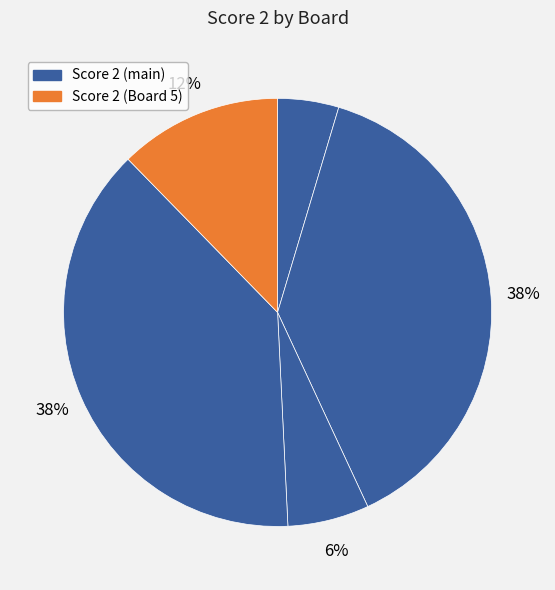

How many segments does this pie chart have?

5